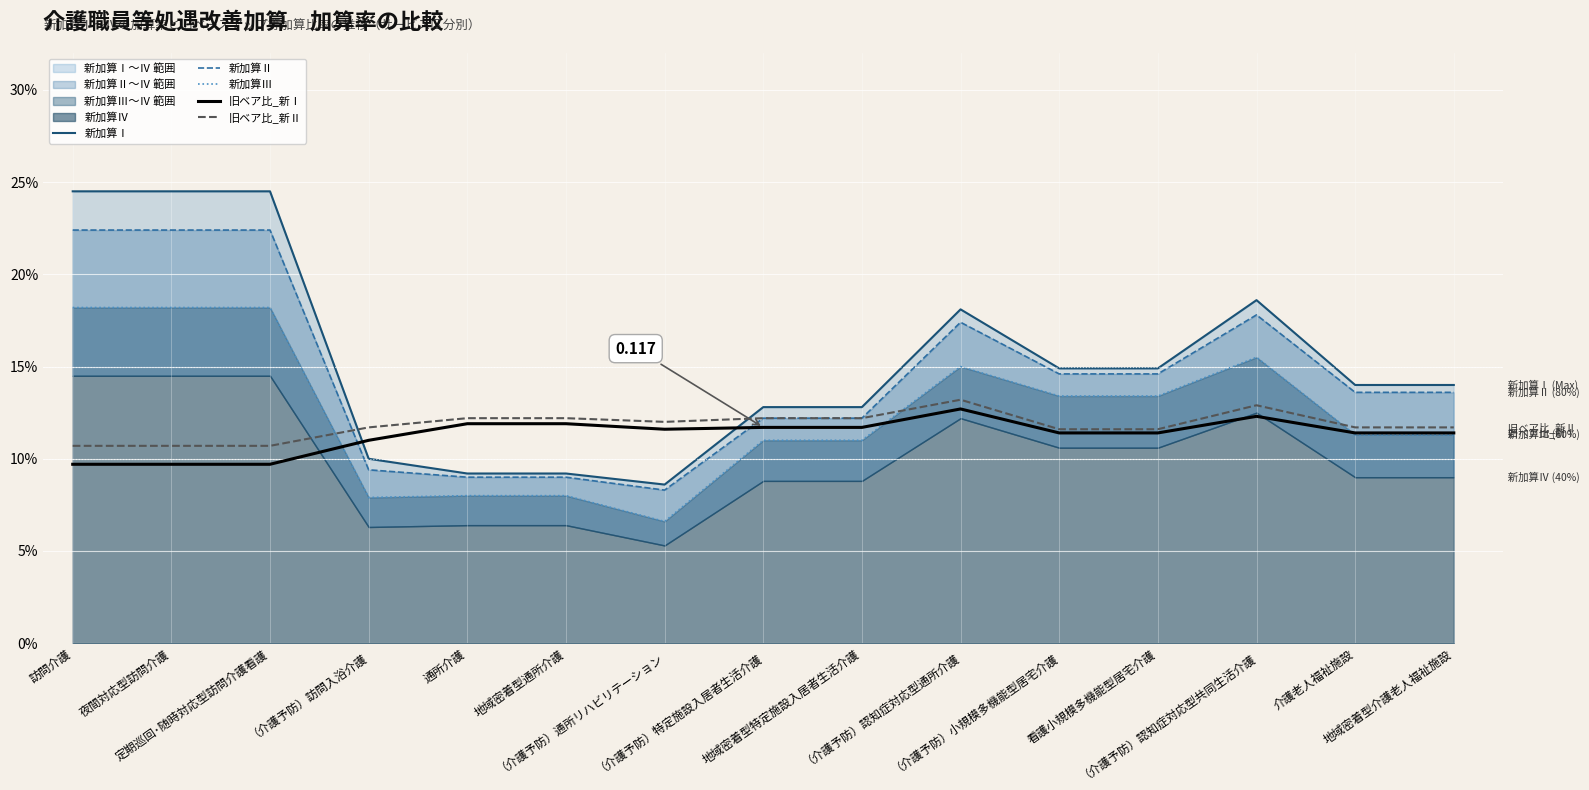

Count the number of categories in the chart.

15